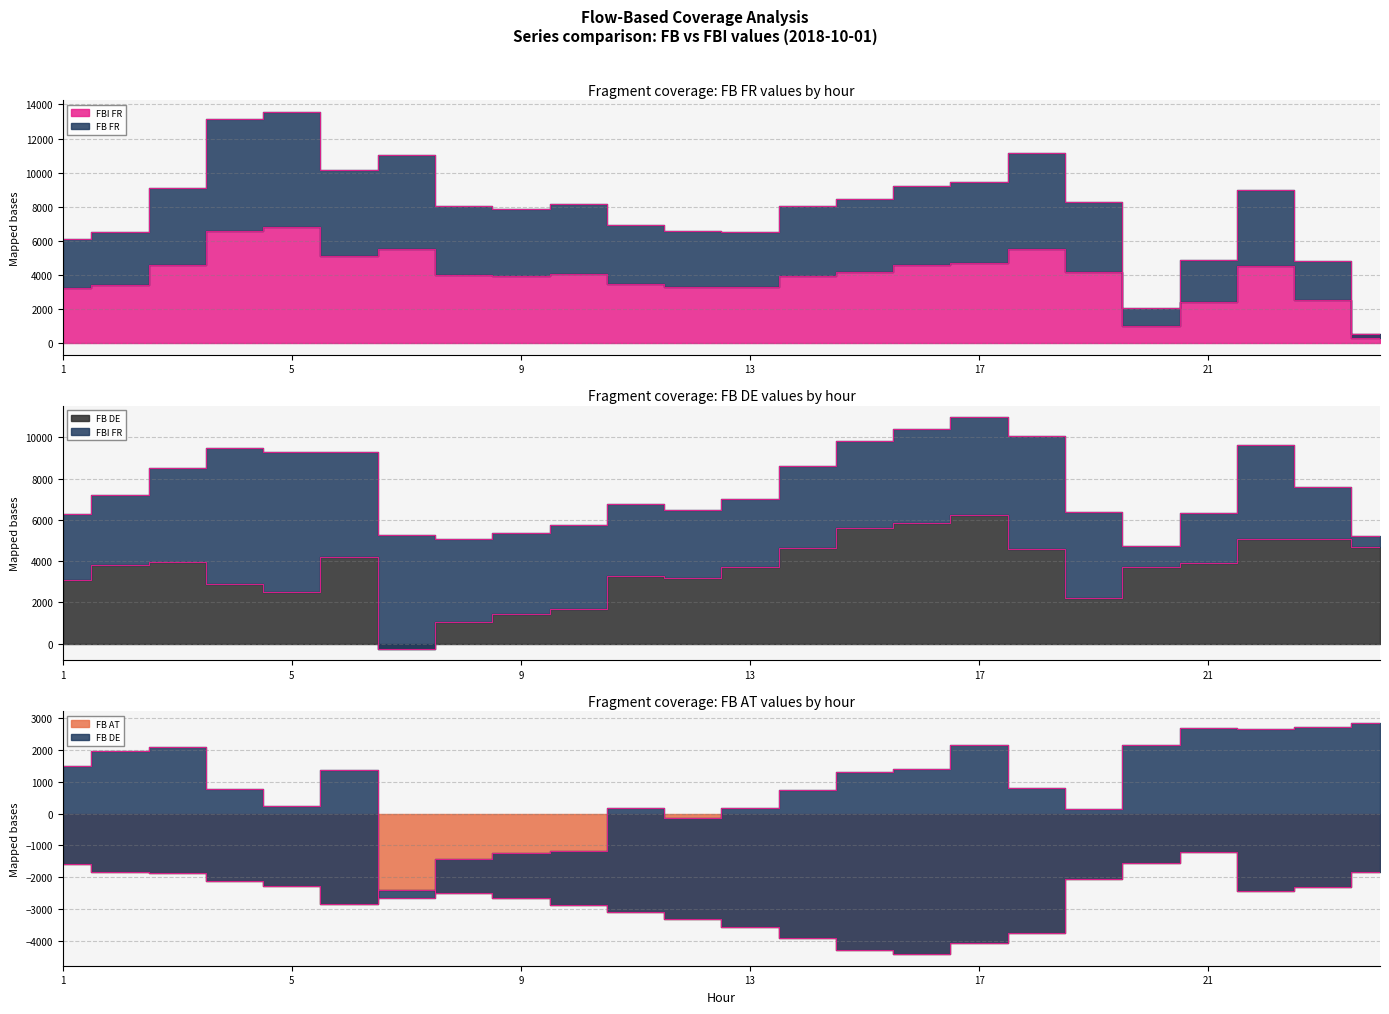

Which series has the largest total across all categories?

FB FR